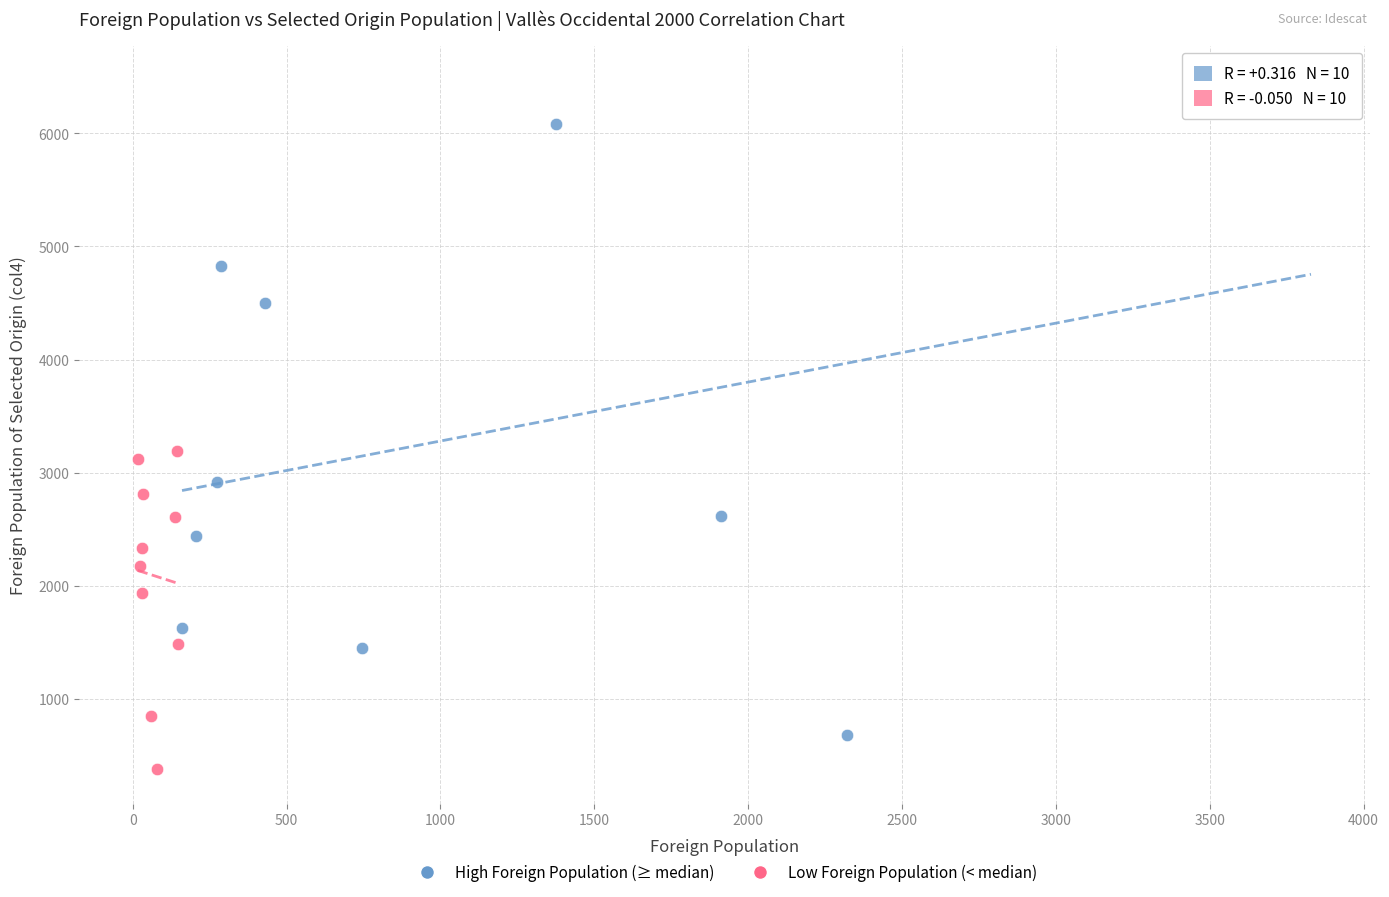

Which series reaches the minimum Y coordinate?

Low Foreign Population (< median)